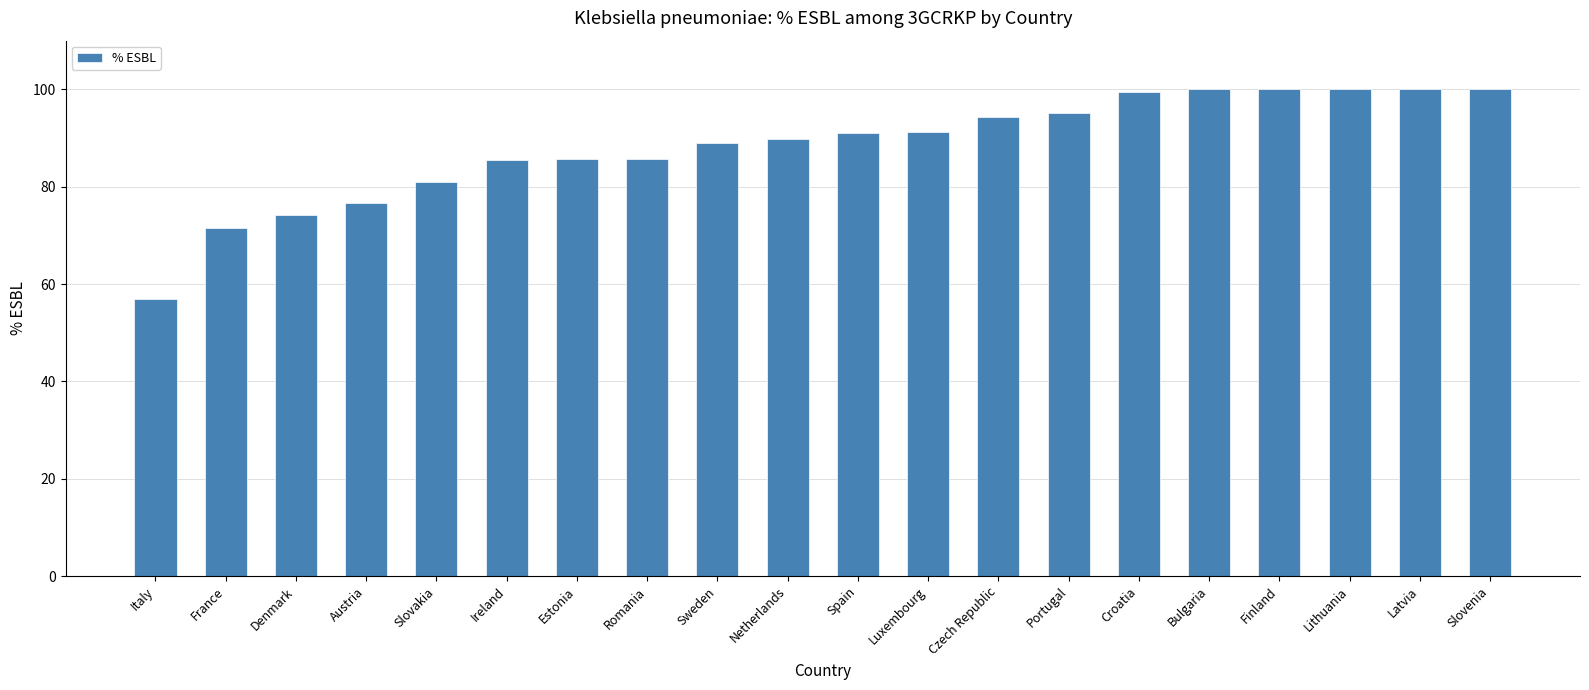

Approximately how many times larger is the value at Latvia compared to Romania?

1.2